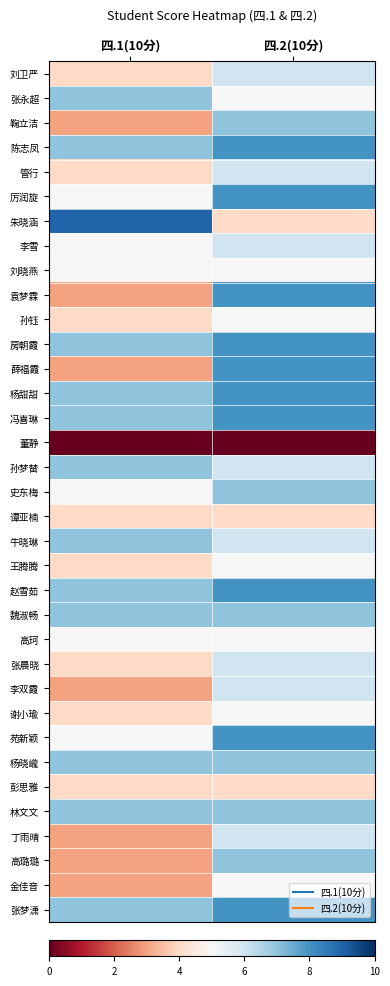

Reading left to right, extract all data points from this chart.

刘卫严: 四.1(10分)=4	四.2(10分)=6
张永超: 四.1(10分)=7	四.2(10分)=5
鞠立洁: 四.1(10分)=3	四.2(10分)=7
陈志凤: 四.1(10分)=7	四.2(10分)=8
管行: 四.1(10分)=4	四.2(10分)=6
厉润旋: 四.1(10分)=5	四.2(10分)=8
朱晓涵: 四.1(10分)=9	四.2(10分)=4
李雪: 四.1(10分)=5	四.2(10分)=6
刘晓燕: 四.1(10分)=5	四.2(10分)=5
袁梦霖: 四.1(10分)=3	四.2(10分)=8
孙钰: 四.1(10分)=4	四.2(10分)=5
房朝霞: 四.1(10分)=7	四.2(10分)=8
薛福霞: 四.1(10分)=3	四.2(10分)=8
杨甜甜: 四.1(10分)=7	四.2(10分)=8
冯喜琳: 四.1(10分)=7	四.2(10分)=8
董静: 四.1(10分)=0	四.2(10分)=0
孙梦榃: 四.1(10分)=7	四.2(10分)=6
史东梅: 四.1(10分)=5	四.2(10分)=7
谭亚楠: 四.1(10分)=4	四.2(10分)=4
牛晓琳: 四.1(10分)=7	四.2(10分)=6
王腾腾: 四.1(10分)=4	四.2(10分)=5
赵雪茹: 四.1(10分)=7	四.2(10分)=8
魏淑畅: 四.1(10分)=7	四.2(10分)=7
高珂: 四.1(10分)=5	四.2(10分)=5
张晨晓: 四.1(10分)=4	四.2(10分)=6
李双霞: 四.1(10分)=3	四.2(10分)=6
谢小瑜: 四.1(10分)=4	四.2(10分)=5
苑新颖: 四.1(10分)=5	四.2(10分)=8
杨晓巄: 四.1(10分)=7	四.2(10分)=7
彭思雅: 四.1(10分)=4	四.2(10分)=4
林文文: 四.1(10分)=7	四.2(10分)=7
丁雨晴: 四.1(10分)=3	四.2(10分)=6
高璐璐: 四.1(10分)=3	四.2(10分)=7
金佳音: 四.1(10分)=3	四.2(10分)=5
张梦潇: 四.1(10分)=7	四.2(10分)=8